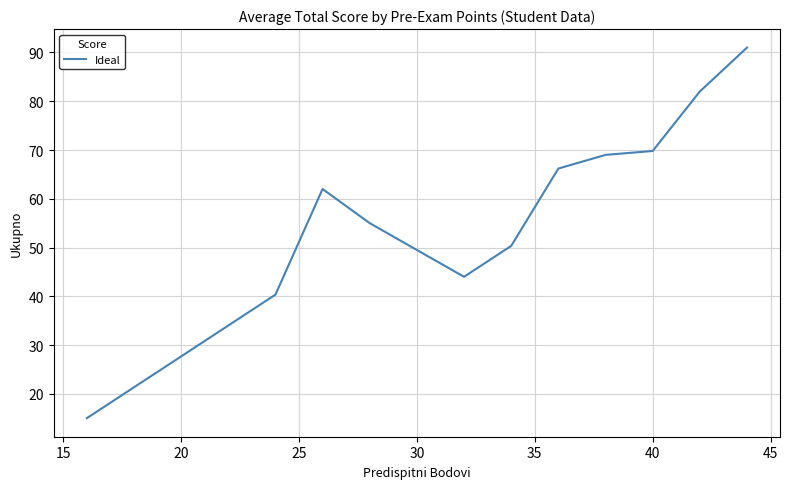

What is the difference between the maximum and minimum values?

76.0